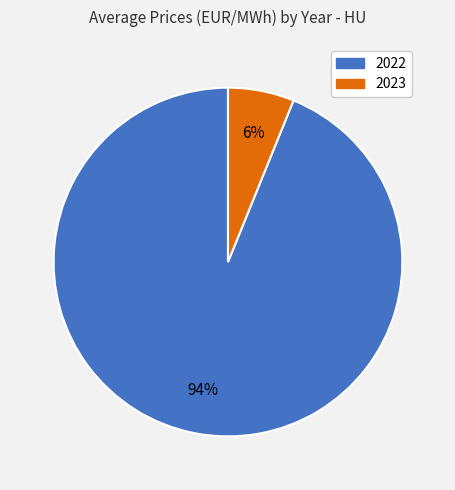

To the nearest percent, what portion does 2023 represent?

6%